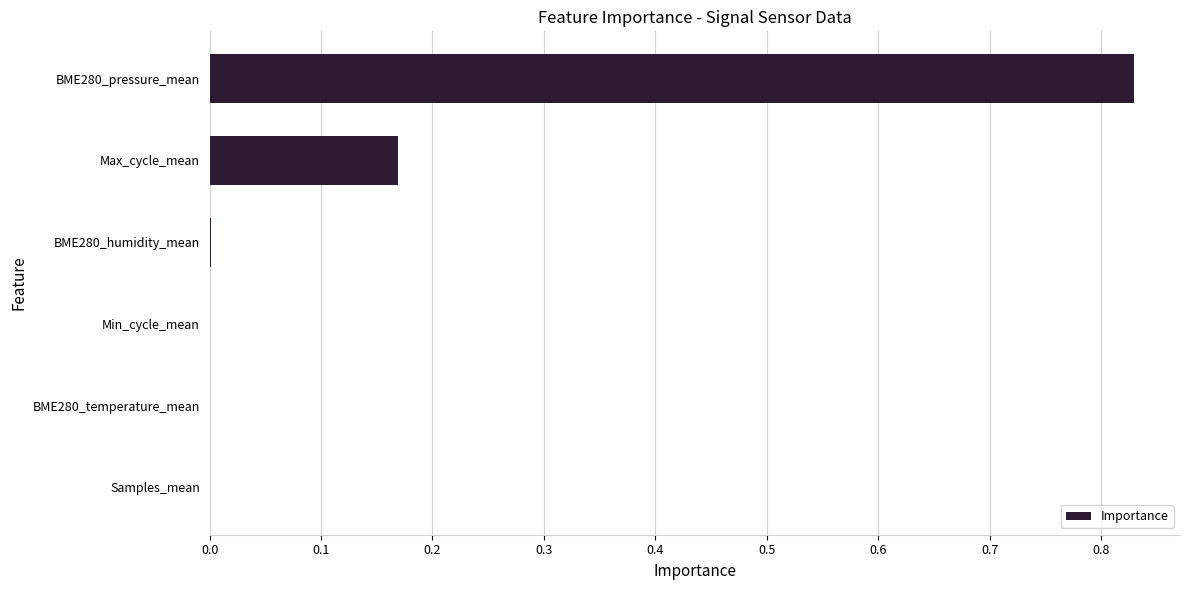

What is the sum of all values?

1.0